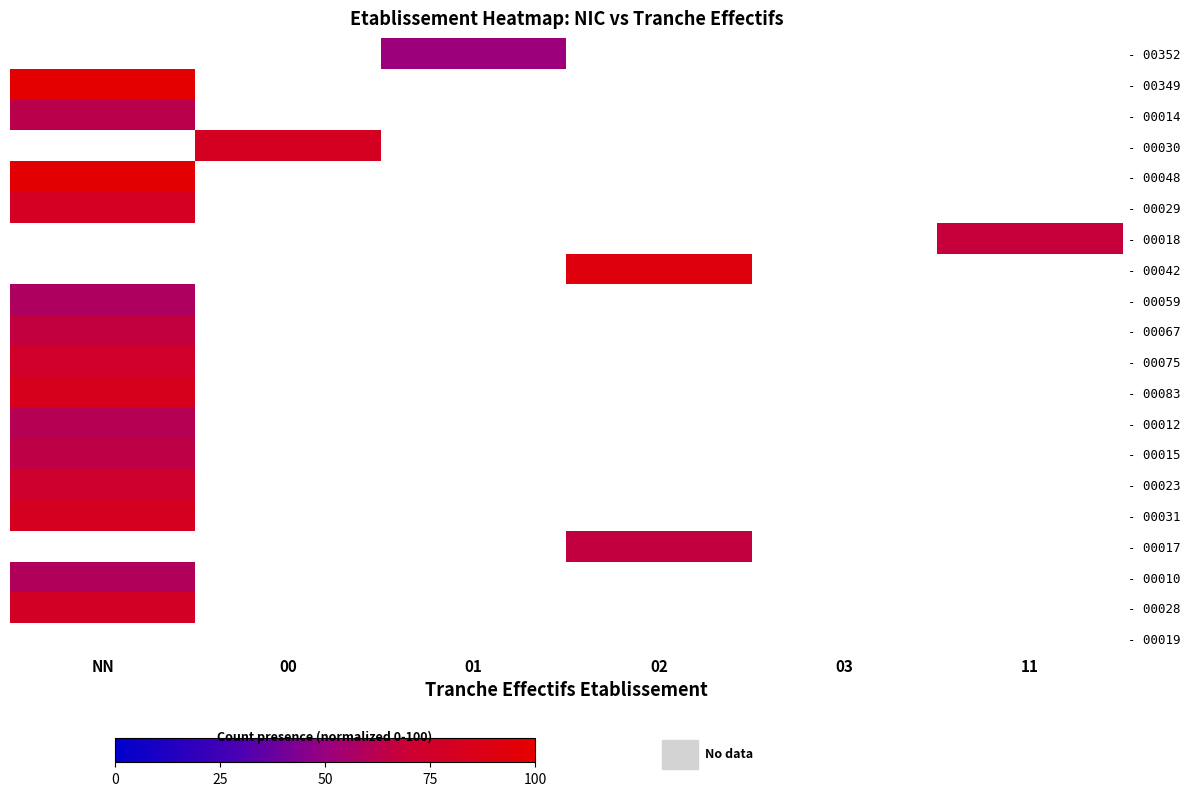

Between 02 and NN, which is larger?

02